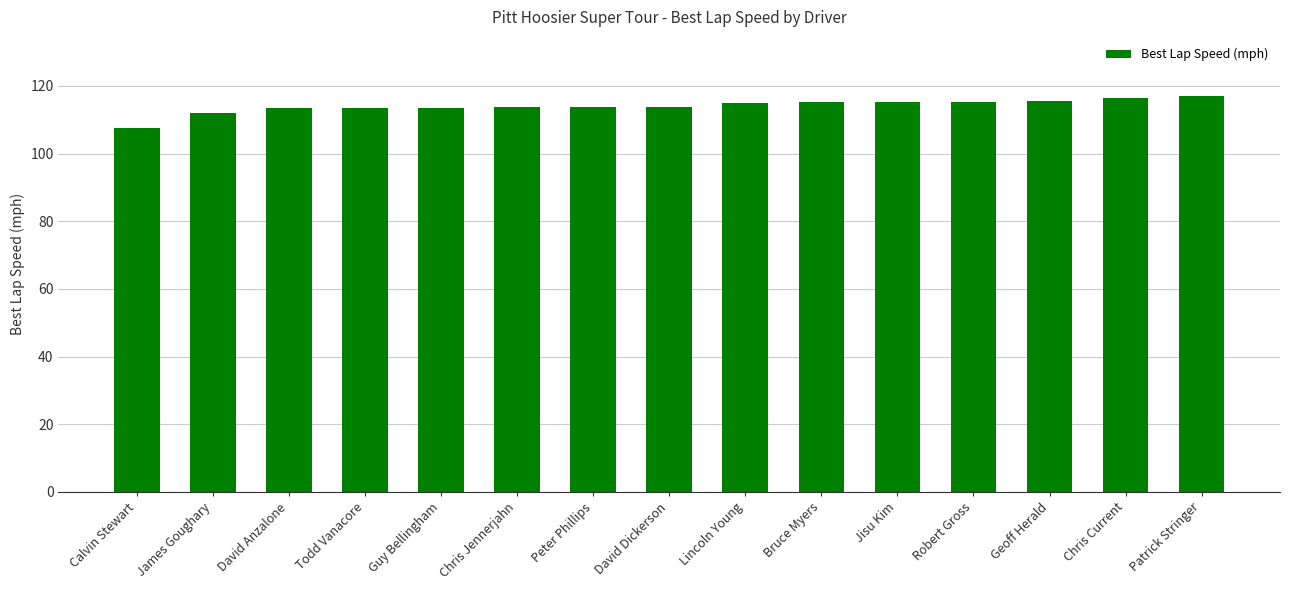

Which category has the lowest value across all series?

Calvin Stewart